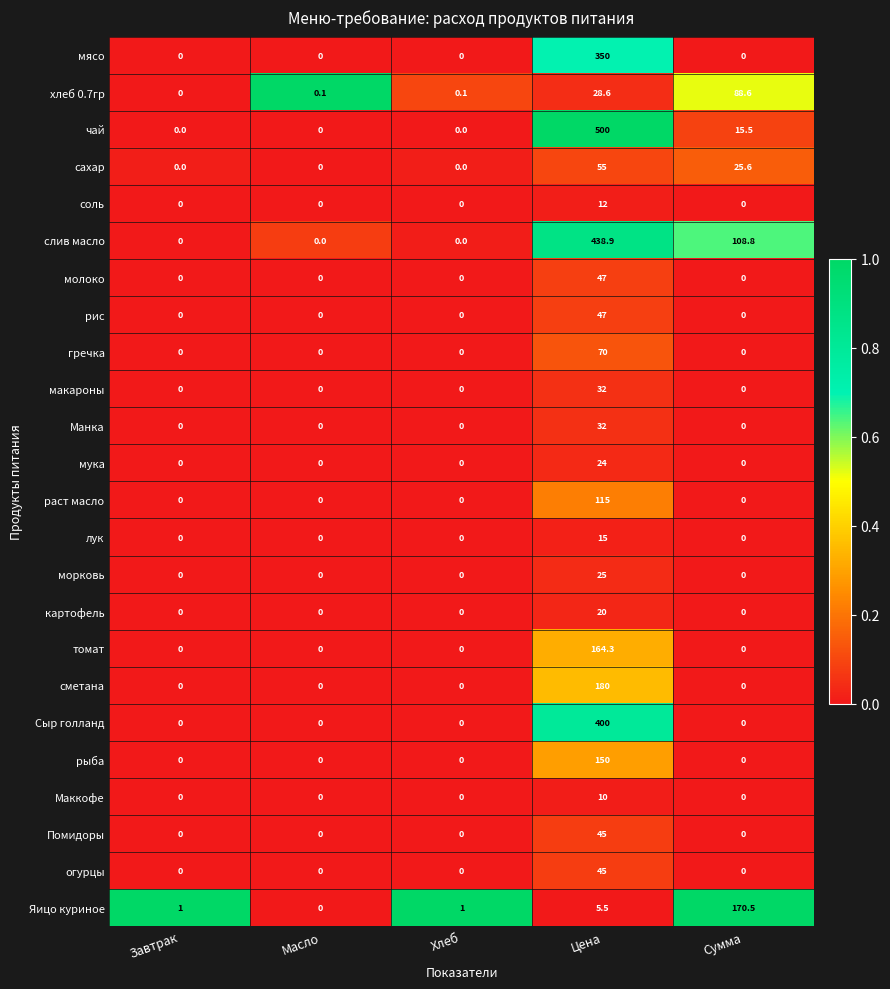

What is the difference between the maximum and second lowest values in the лук series?

15.0